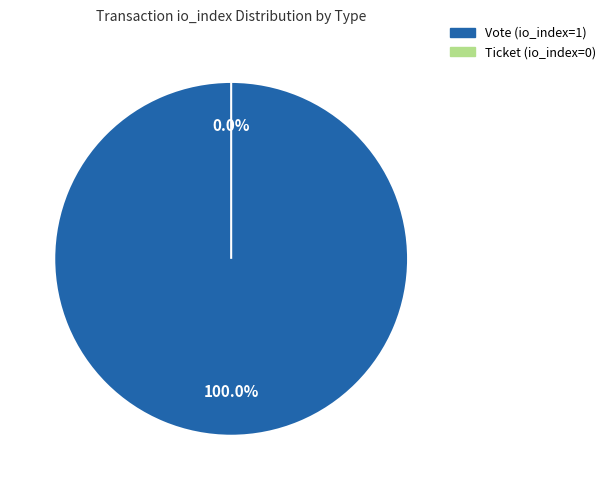

Which slice is the largest?

Vote (io_index=1)